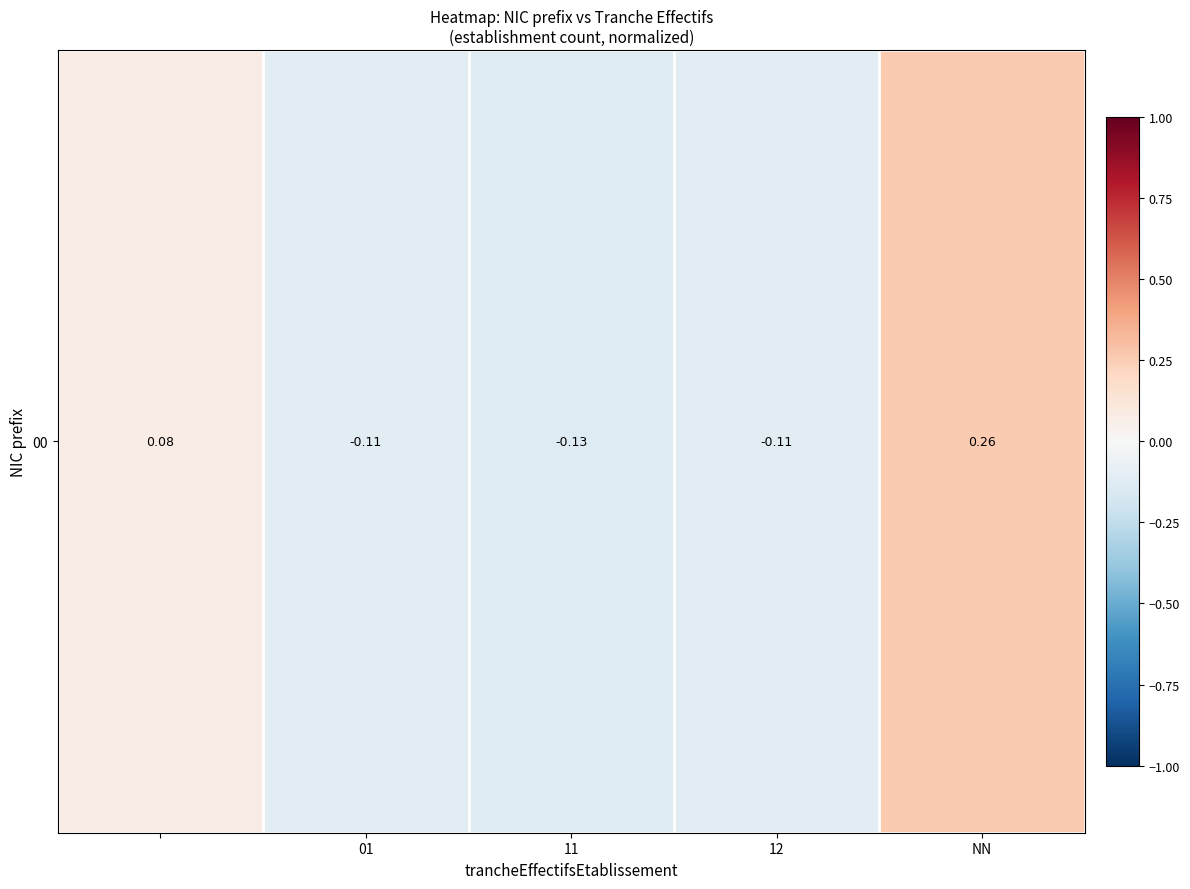

The chart shows a value of 0.3 at NN. True or false?

True